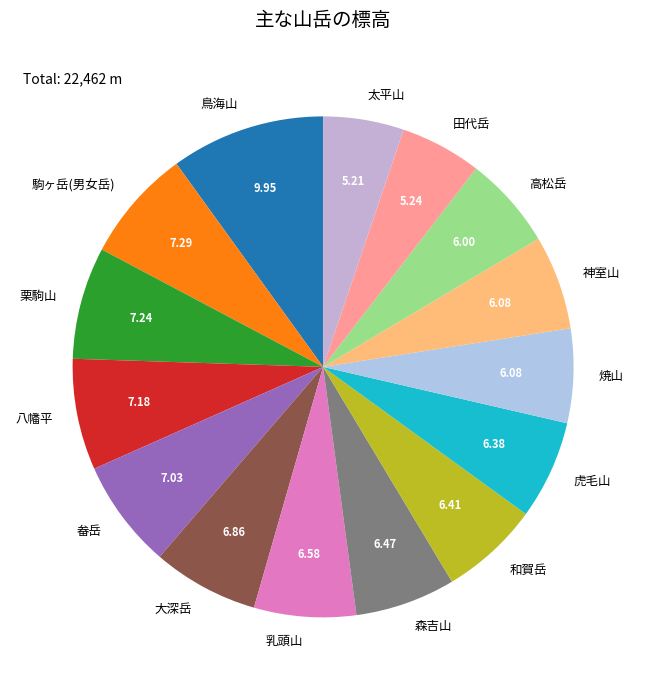

Which category has the biggest portion of the pie?

鳥海山